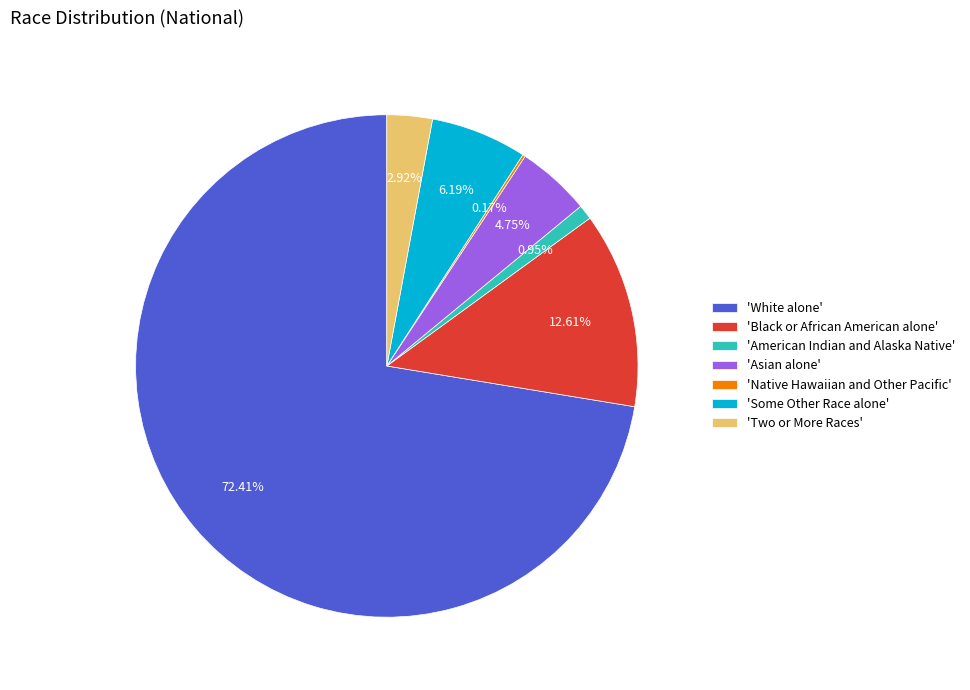

Approximately how many times larger is the value at 'White alone' compared to 'American Indian and Alaska Native'?

76.2